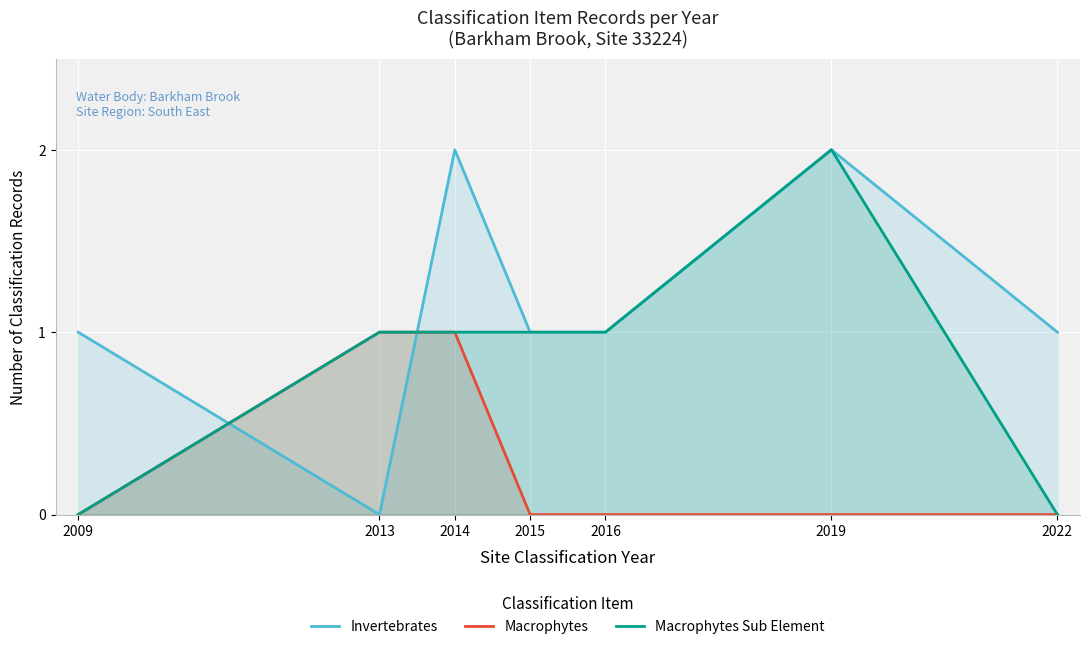

At which category is the sum across all series the highest?

2014